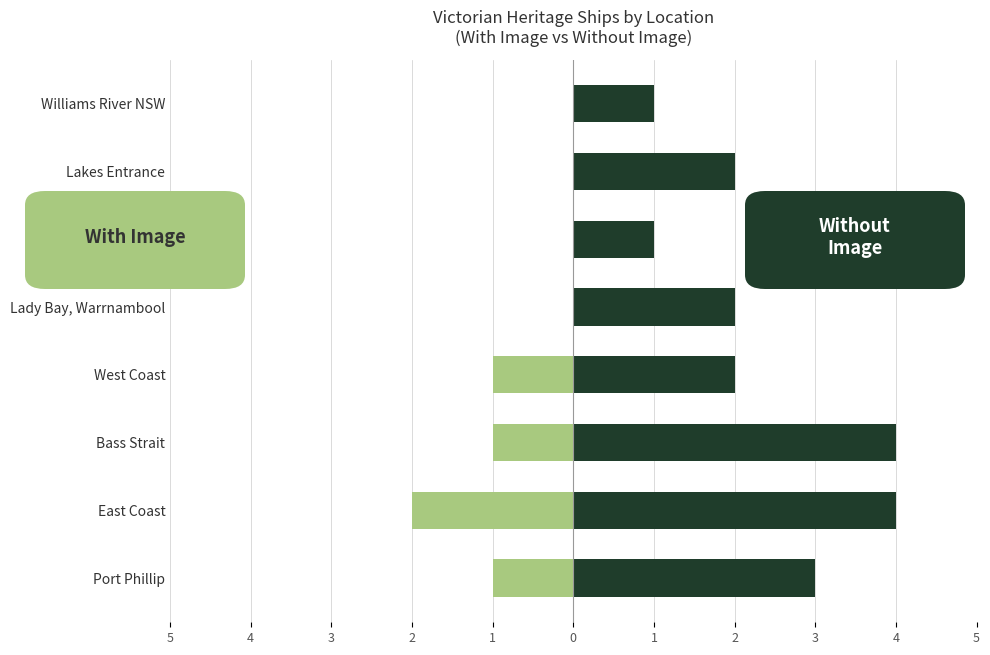

Are the bars grouped side by side (vs. stacked)?

Yes